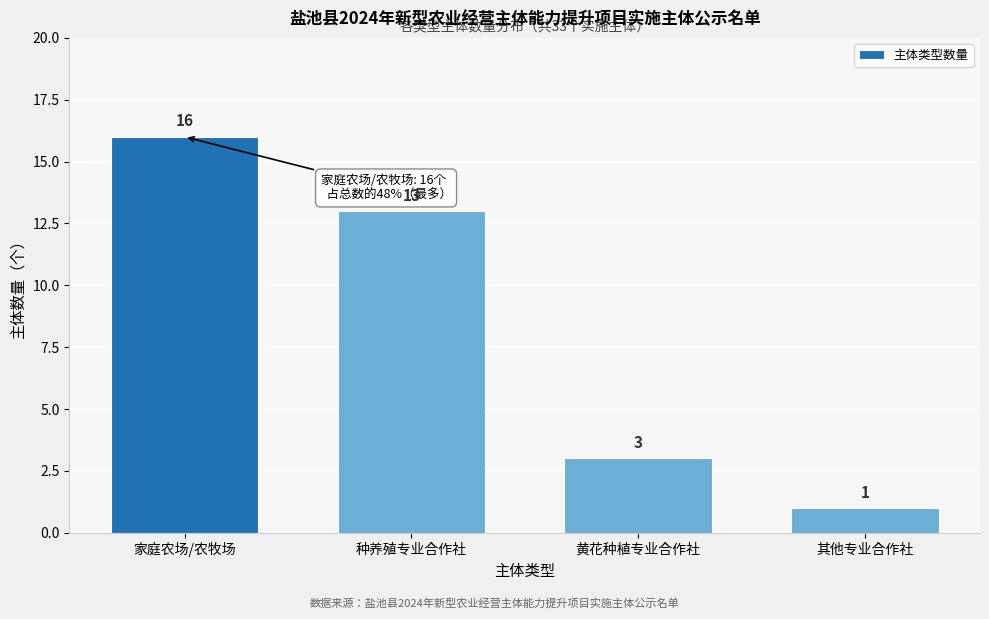

Reading right to left, extract all data points from this chart.

其他专业合作社=1	黄花种植专业合作社=3	种养殖专业合作社=13	家庭农场/农牧场=16